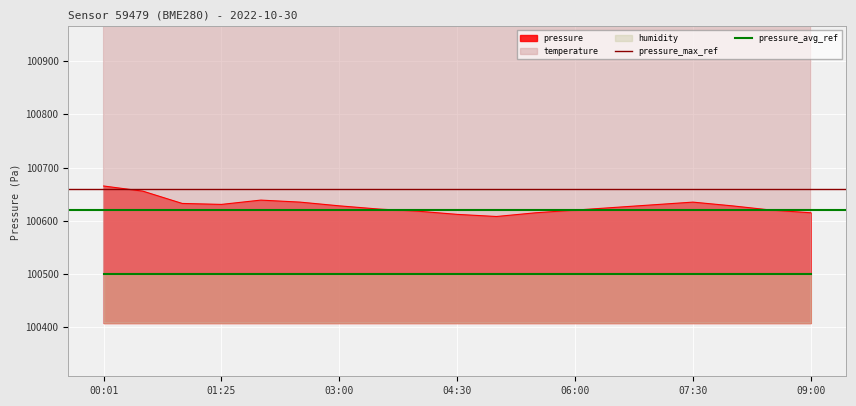

The pressure_avg_ref series shows 168793 at 01:25. True or false?

False